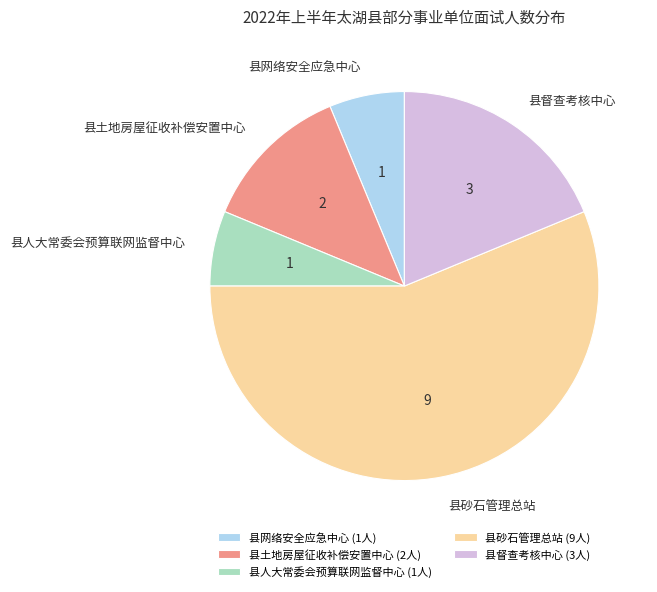

Which has a higher value, 县土地房屋征收补偿安置中心 or 县督查考核中心?

县督查考核中心